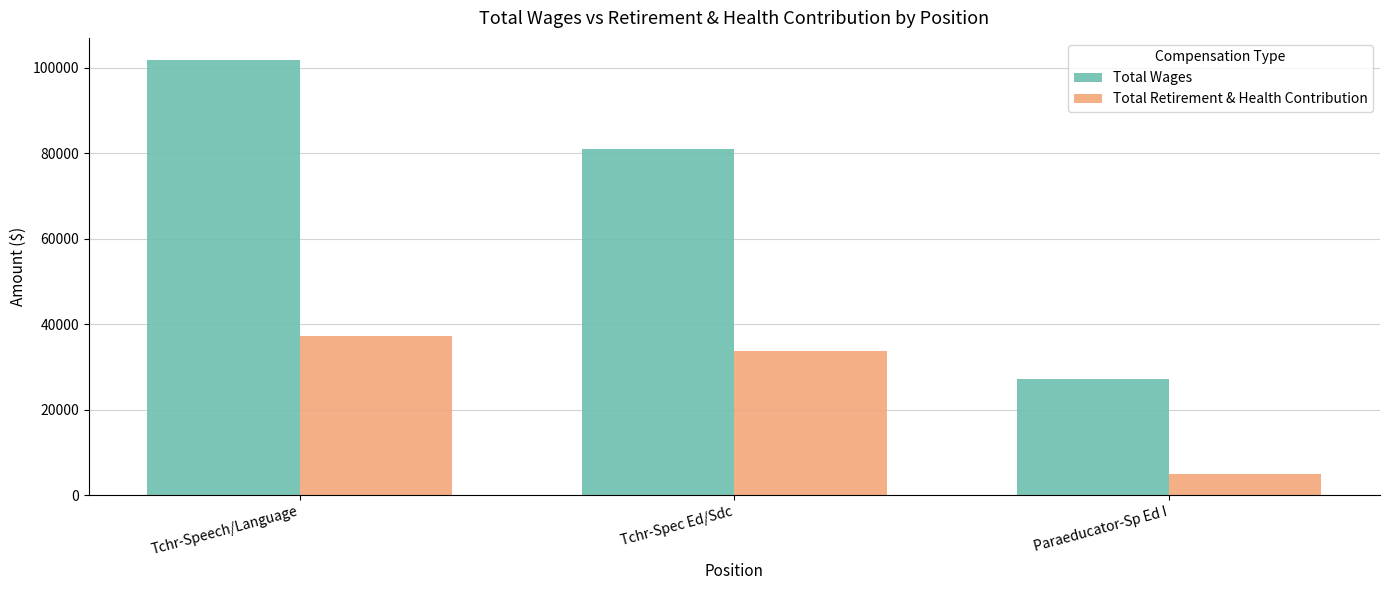

Which series changed the most between Tchr-Speech/Language and Tchr-Spec Ed/Sdc?

Total Wages